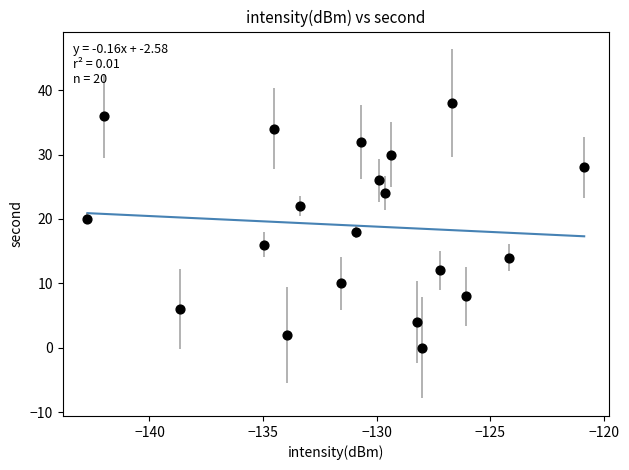

What is the range of Y values (max minus min)?

38